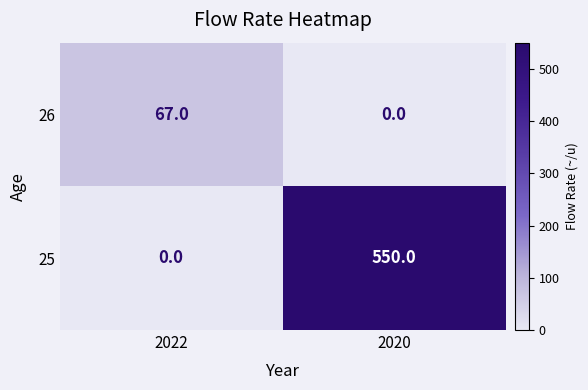

True or false: 25 has a value of 550 at 2020.

True